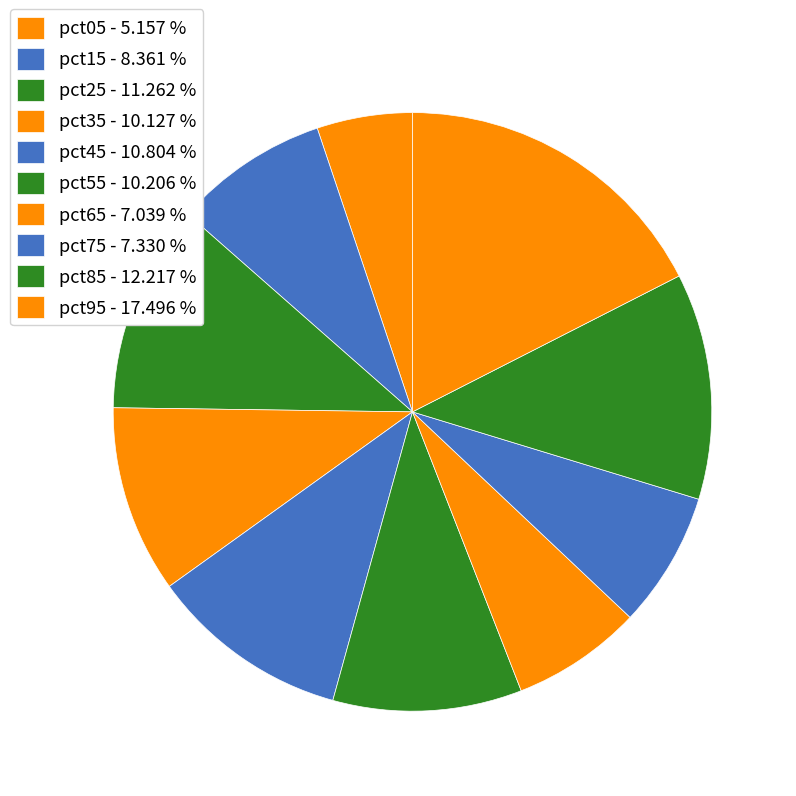

Count the number of slices in the pie.

10